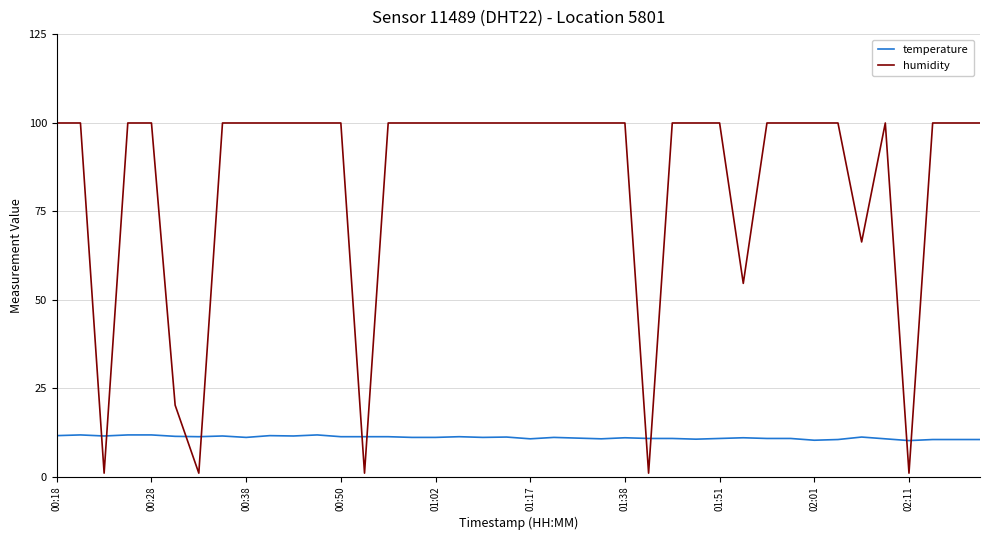

Which series has the largest total across all categories?

humidity